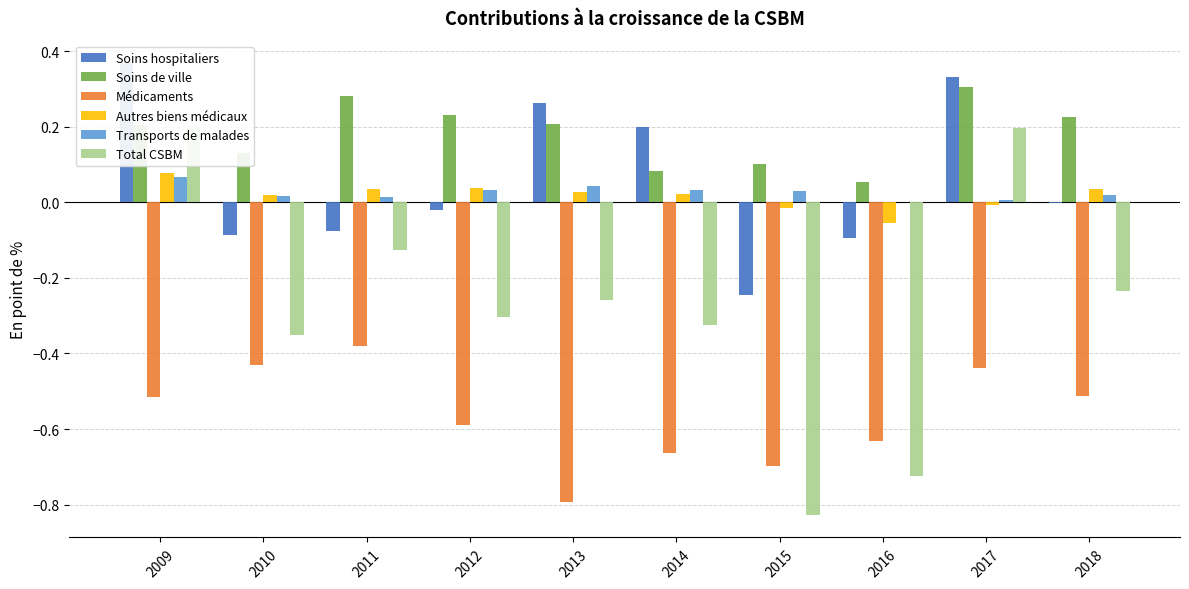

What is the average value of the Médicaments series?

-0.6